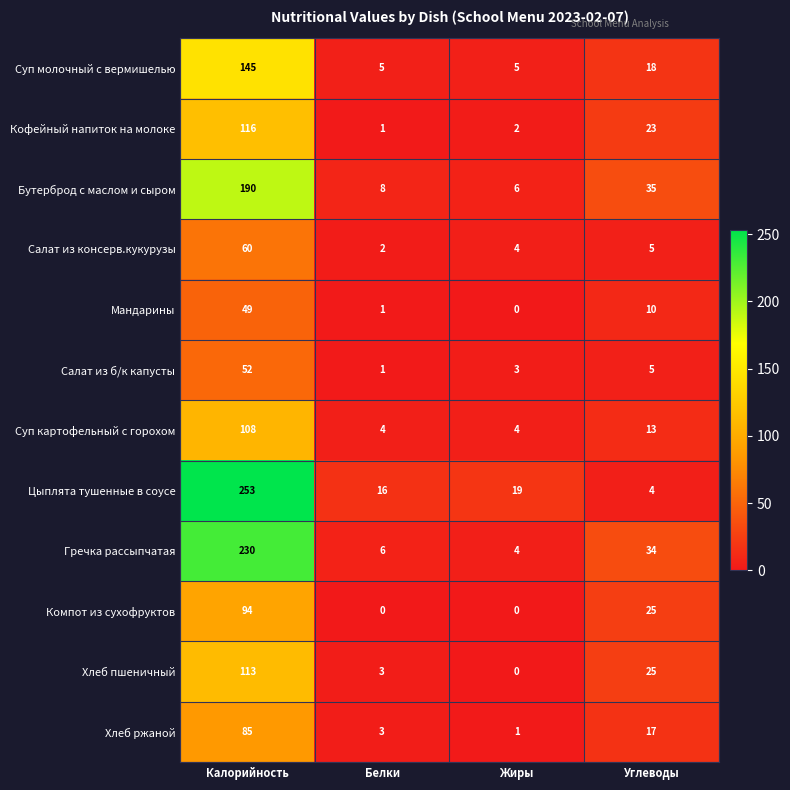

Rank the series by their maximum value, from lowest to highest.

Мандарины, Салат из б/к капусты, Салат из консерв.кукурузы, Хлеб ржаной, Компот из сухофруктов, Суп картофельный с горохом, Хлеб пшеничный, Кофейный напиток на молоке, Суп молочный с вермишелью, Бутерброд с маслом и сыром, Гречка рассыпчатая, Цыплята тушенные в соусе